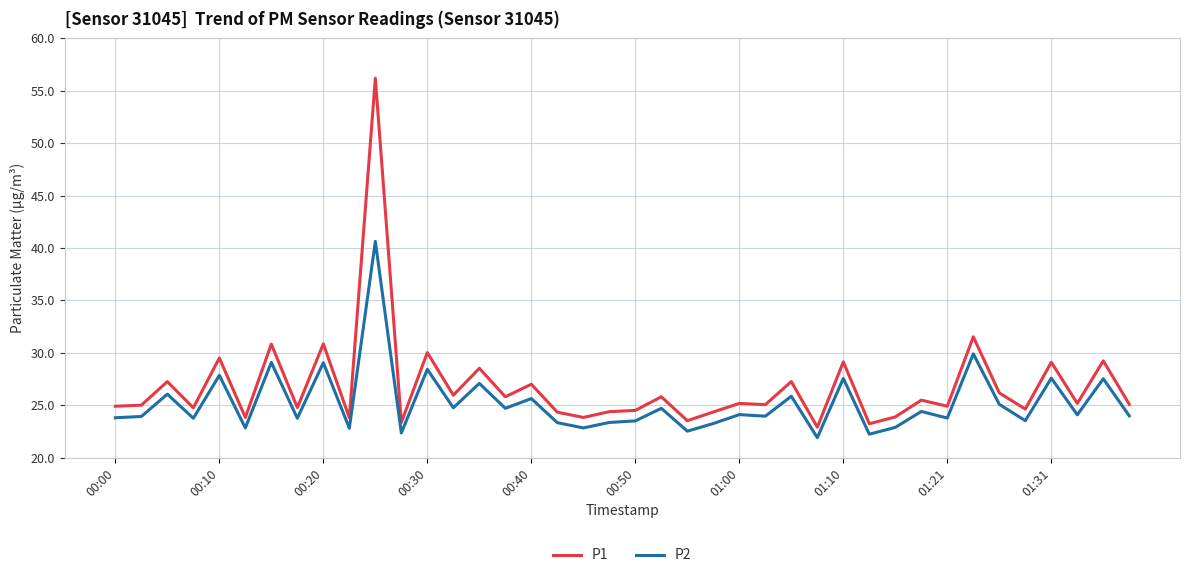

True or false: P1 and P2 cross at least once.

False